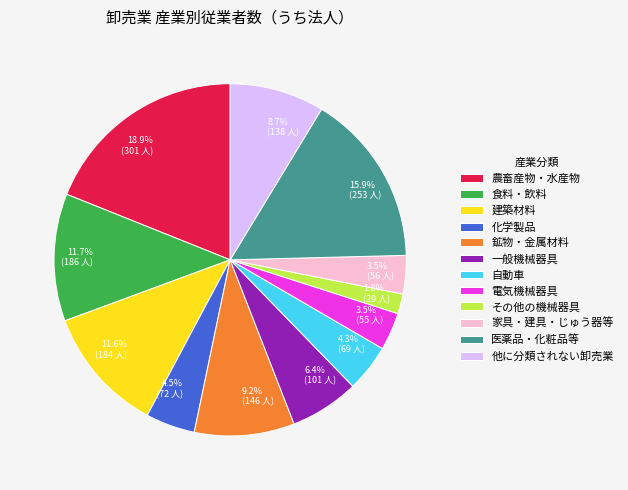

To the nearest percent, what is the difference between the 医薬品・化粧品等 and 家具・建具・じゅう器等 slice percentages?

12%